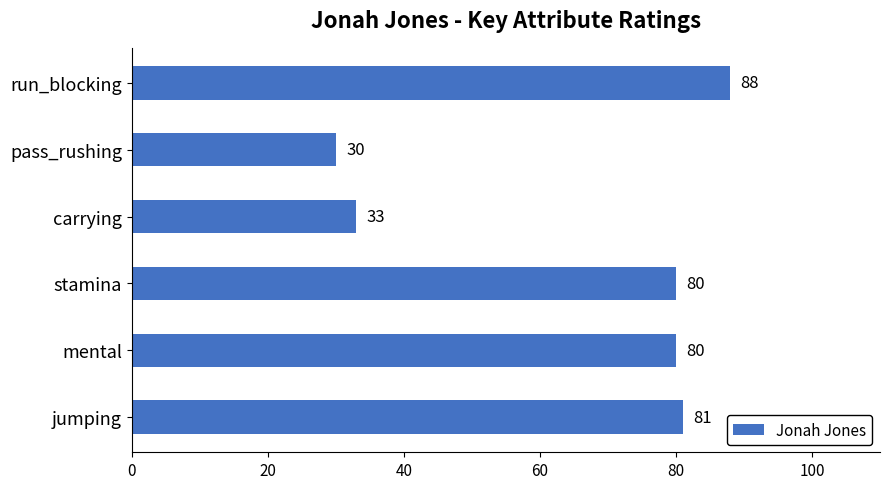

How many bars are there in total?

6